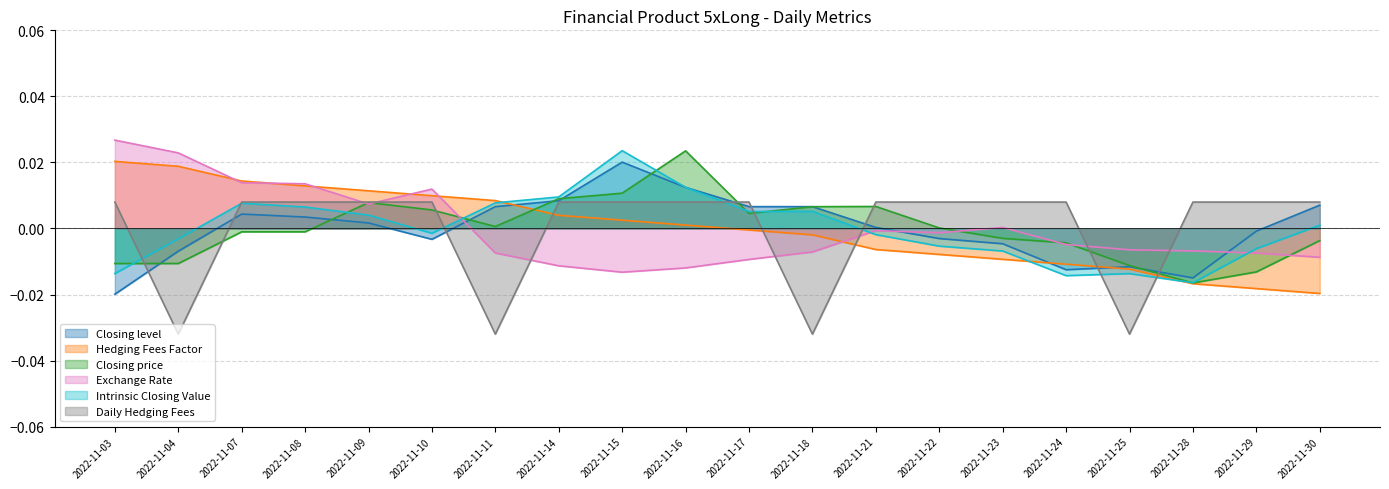

Is it true that Closing price equals -0.0 at 2022-11-29?

False